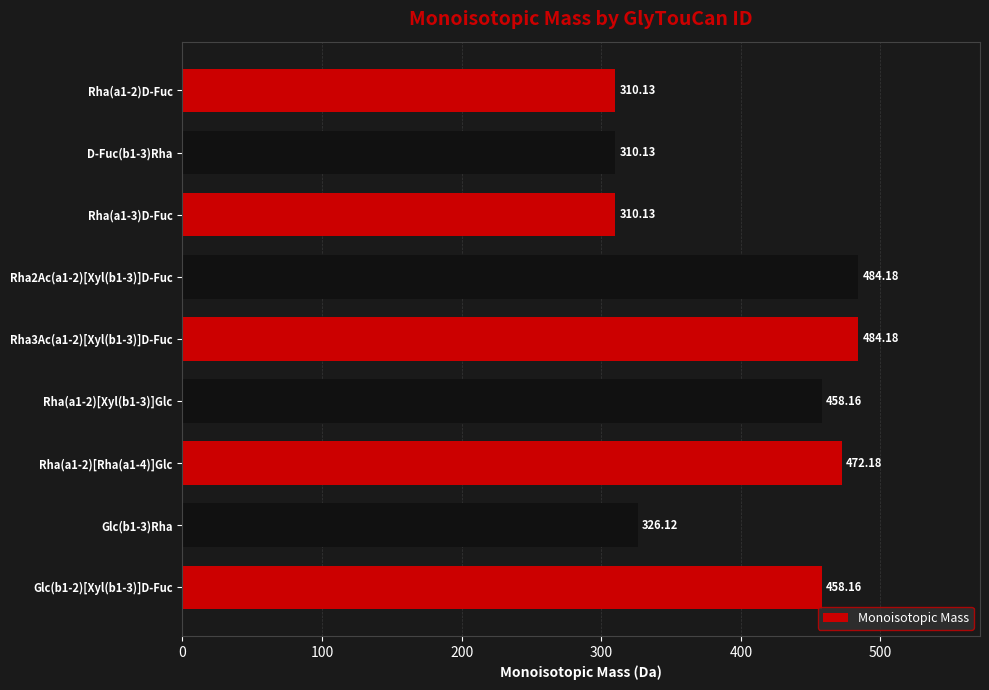

What is the sum of all values?

3613.4